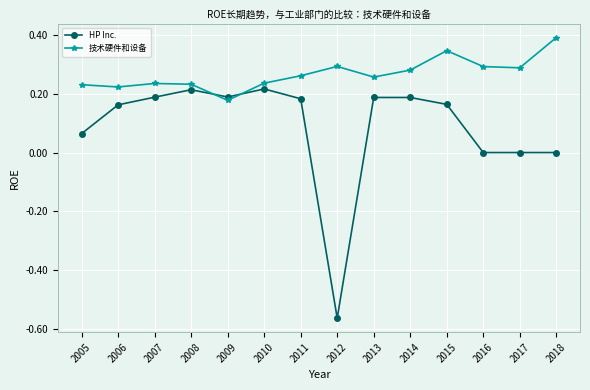

At which category does HP Inc. reach its first local peak?

2008